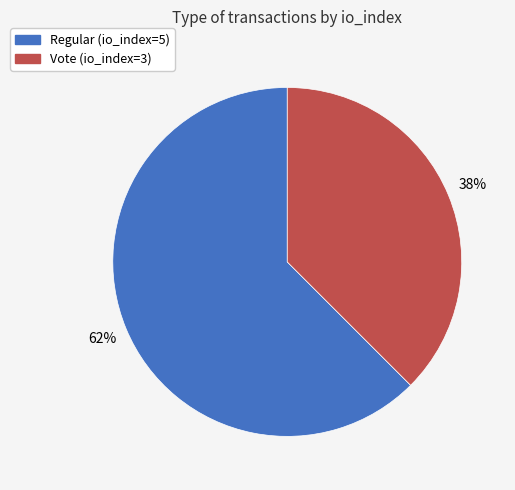

To the nearest percent, what portion does Regular represent?

62%